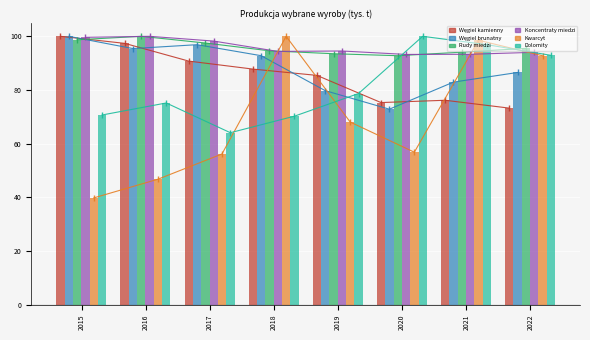

Which category has the lowest value across all series?

2015